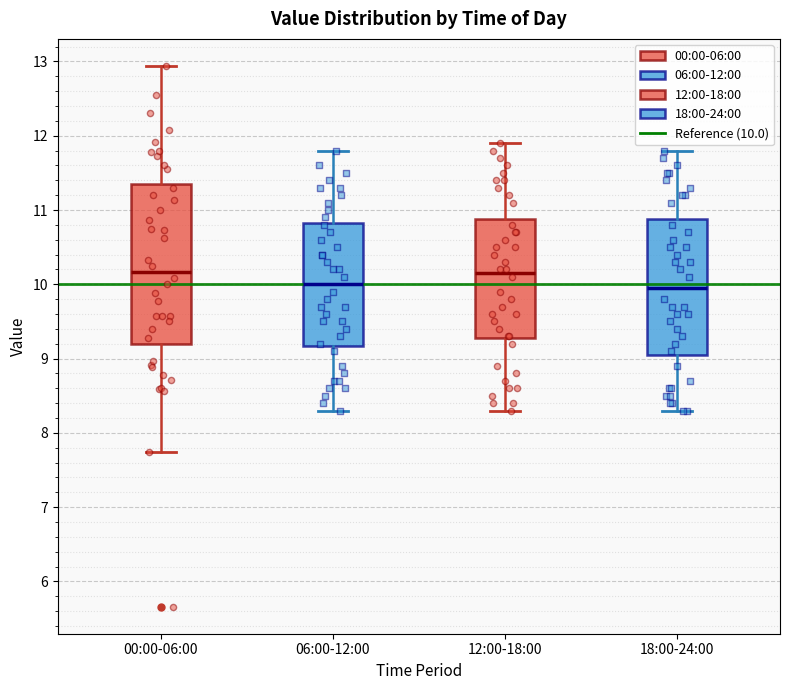

Reading left to right, transcribe this box plot: for each box, give where its median line is, the range the box spans, and where its two whiskers end, as read against the y-axis. The values are not printed on the chart, so give them approximately, as read against the axis.

00:00-06:00: median 10.2, box 9.2 to 11.4, whiskers 7.7 to 12.9
06:00-12:00: median 10.0, box 9.2 to 10.8, whiskers 8.3 to 11.8
12:00-18:00: median 10.2, box 9.3 to 10.9, whiskers 8.3 to 11.9
18:00-24:00: median 10.0, box 9.1 to 10.9, whiskers 8.3 to 11.8